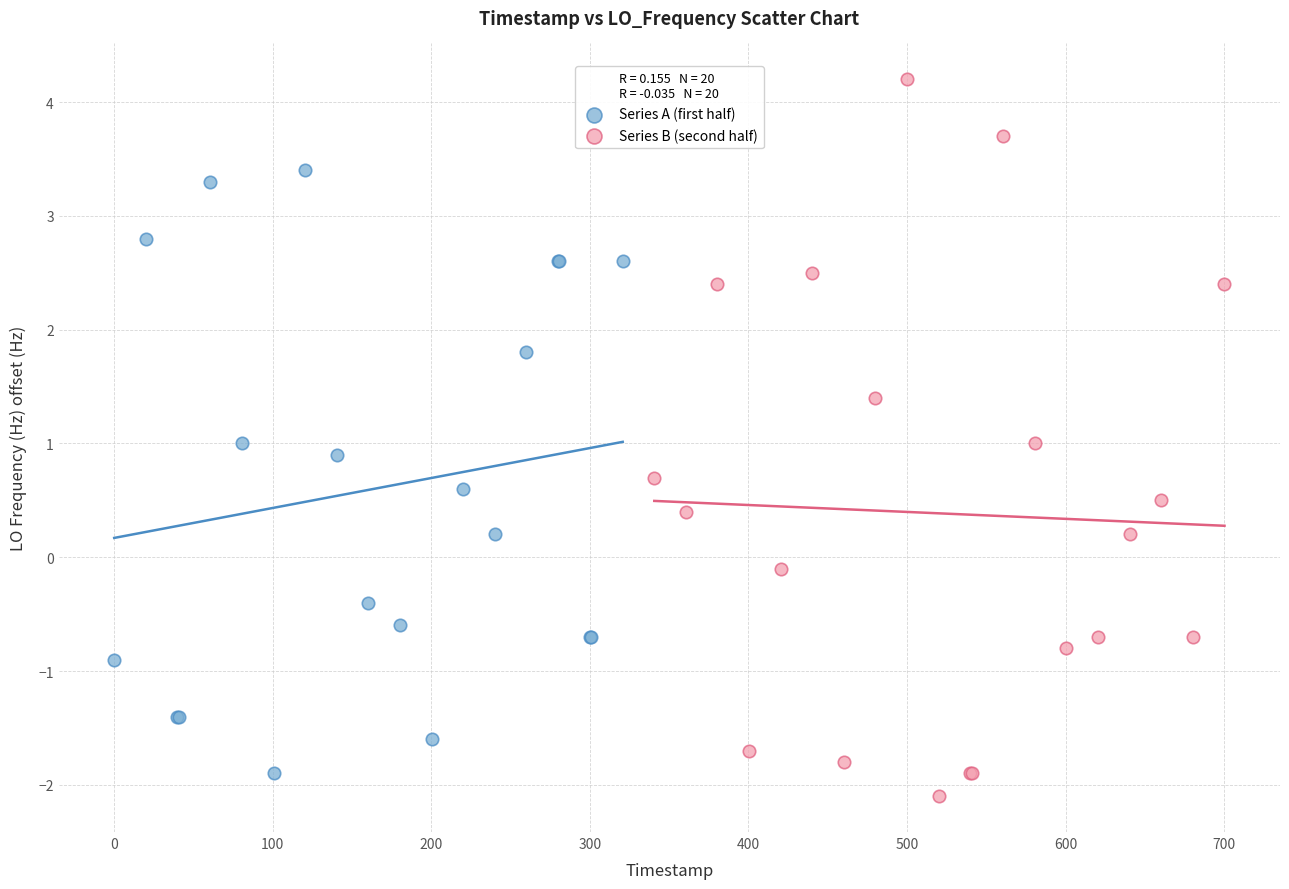

Which series has the widest spread of Y values?

Series B (second half)